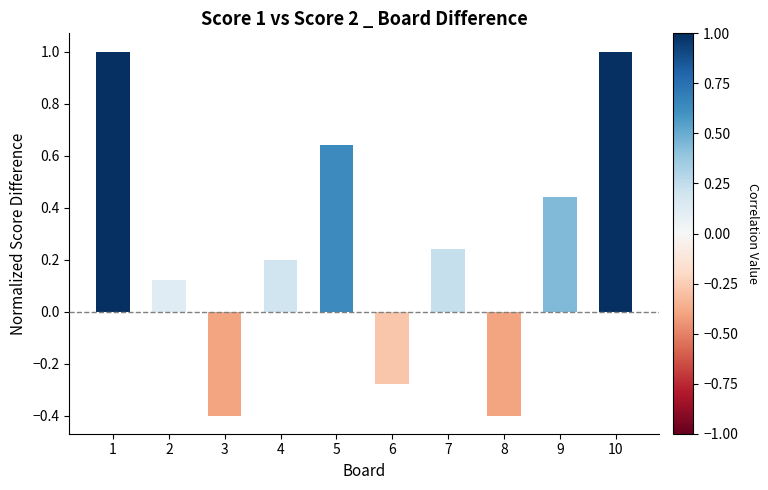

Count the number of data series in this chart.

1